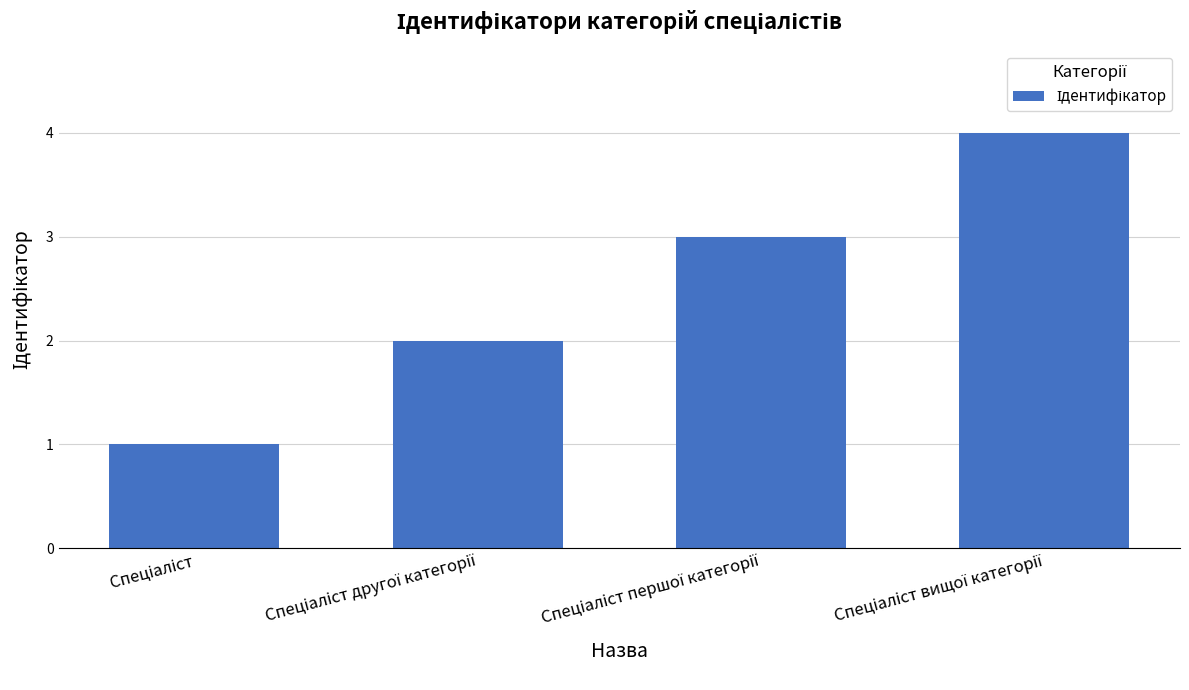

What is the difference between the maximum and minimum values?

3